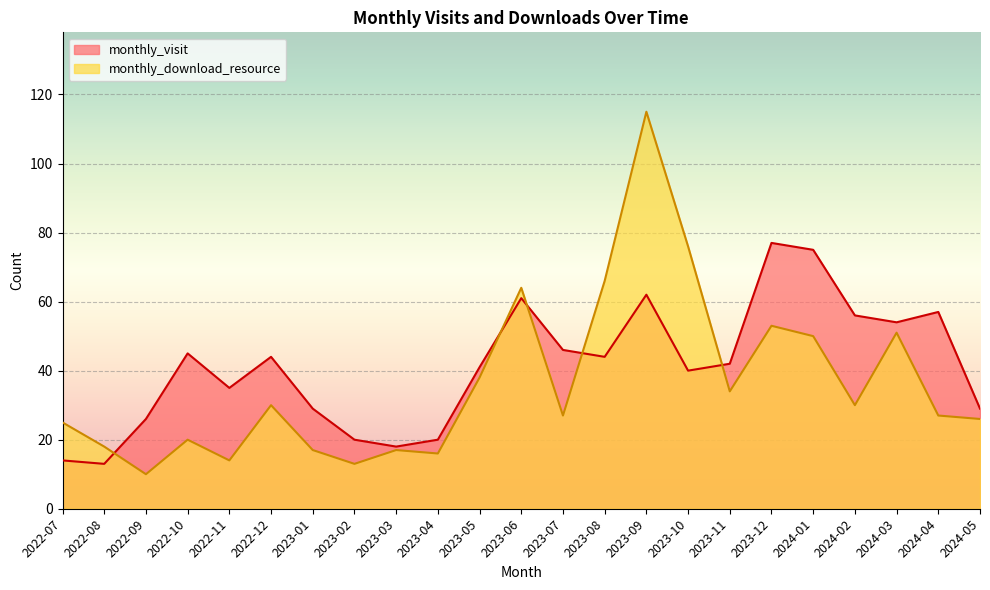

At which category is the sum across all series the highest?

2023-09